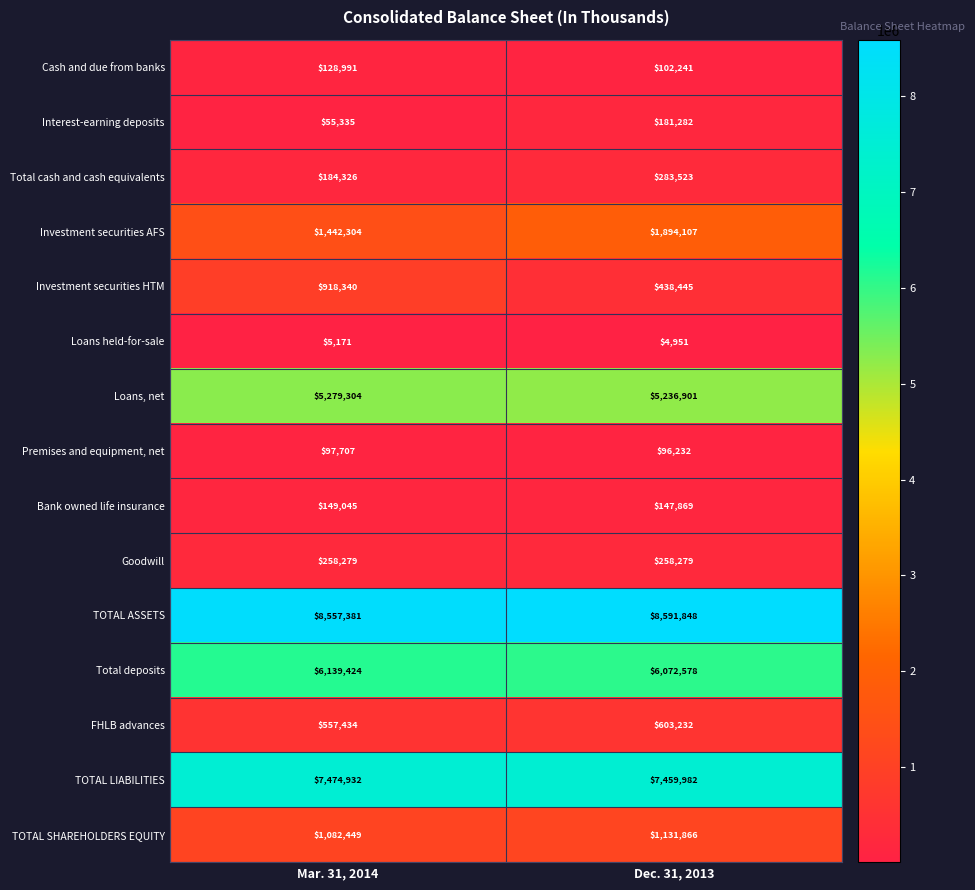

What is the greatest value displayed?

8591848